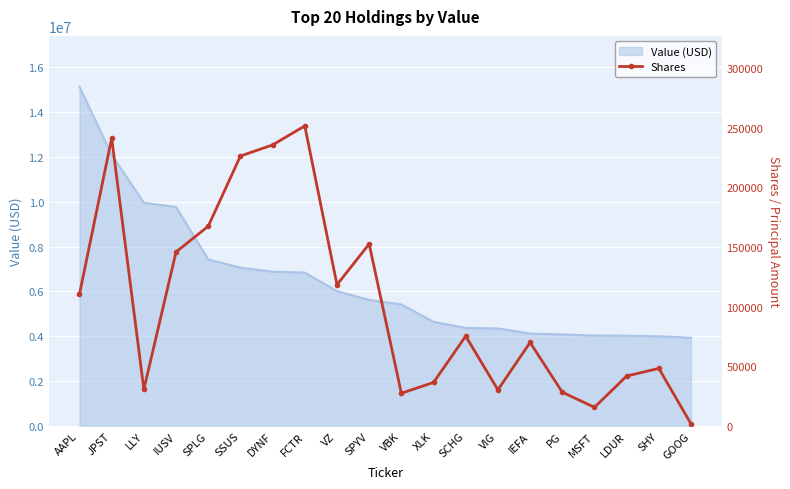

Where is the data nearest to the value 126667?

VZ